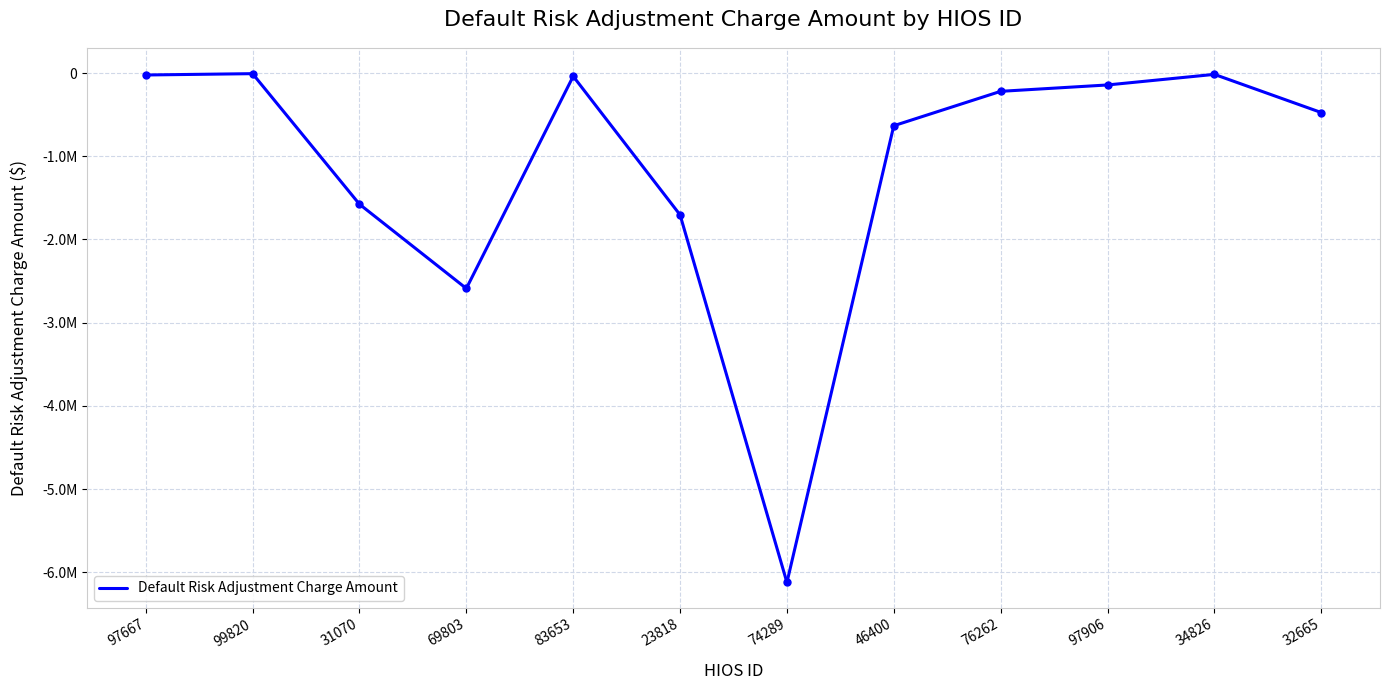

What is the greatest value displayed?

-7357.6